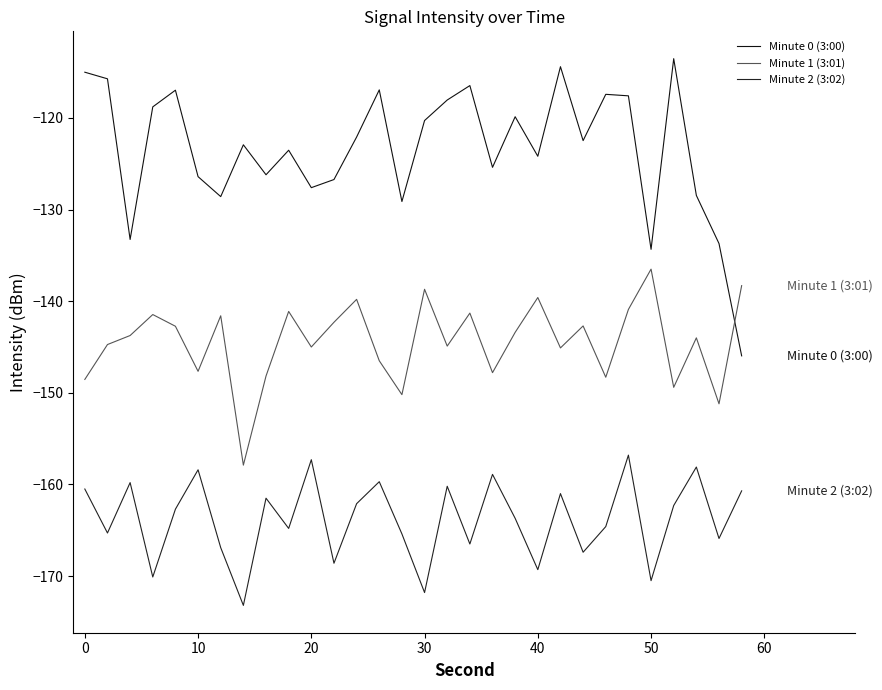

How many lines are shown in the chart?

3